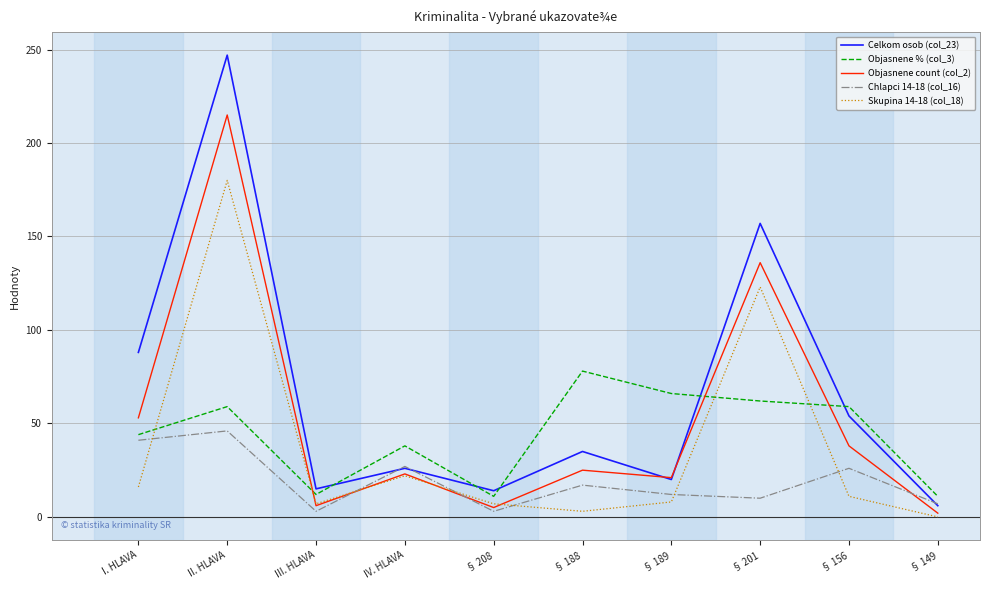

True or false: Objasnene % (col_3) and Chlapci 14-18 (col_16) intersect in this chart.

False